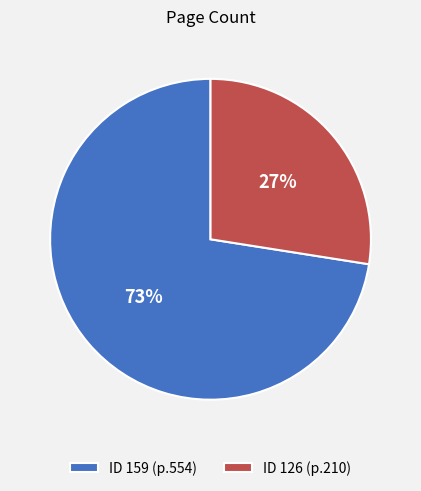

Count the number of slices in the pie.

2